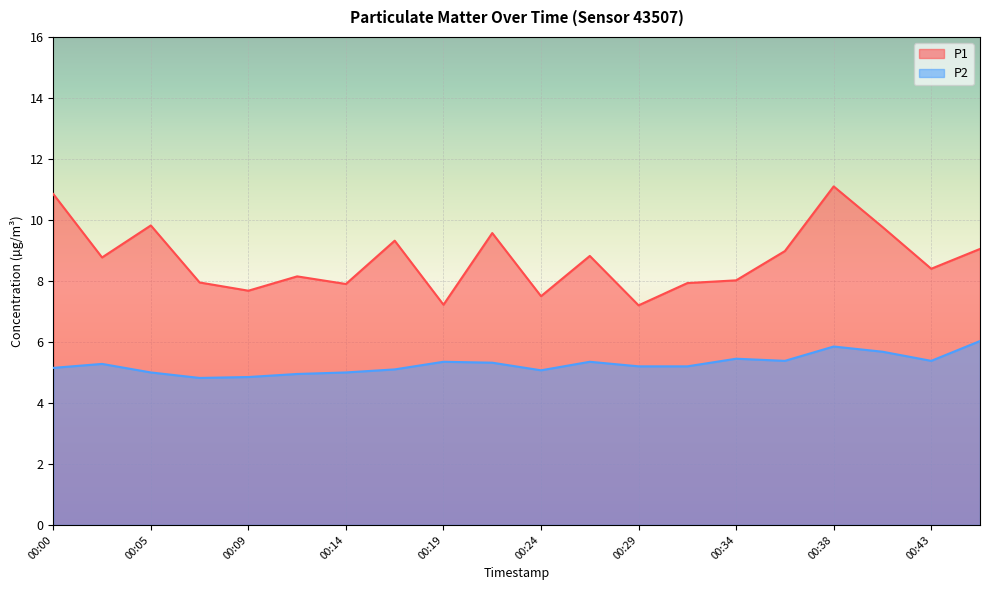

Which category has the highest value in the P2 series?

00:46